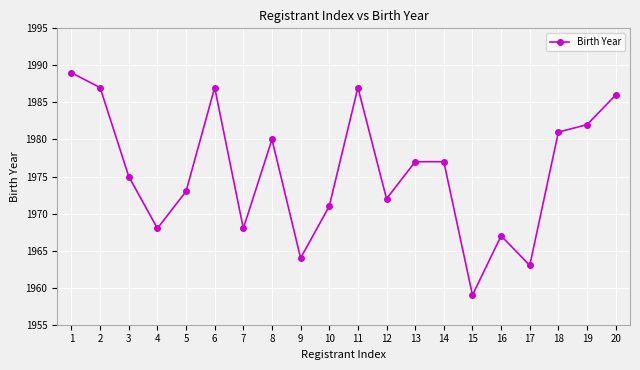

Reading left to right, what are all the values shown in this chart?

1=1989	2=1987	3=1975	4=1968	5=1973	6=1987	7=1968	8=1980	9=1964	10=1971	11=1987	12=1972	13=1977	14=1977	15=1959	16=1967	17=1963	18=1981	19=1982	20=1986